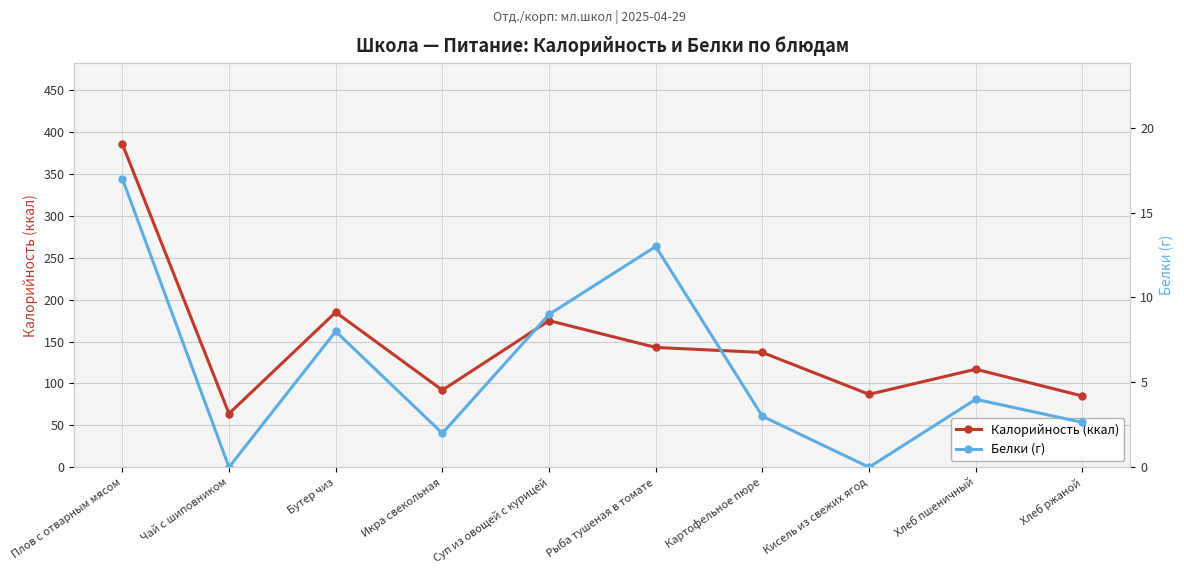

Rank the series at Плов с отварным мясом from lowest to highest value.

Белки (г), Калорийность (ккал)